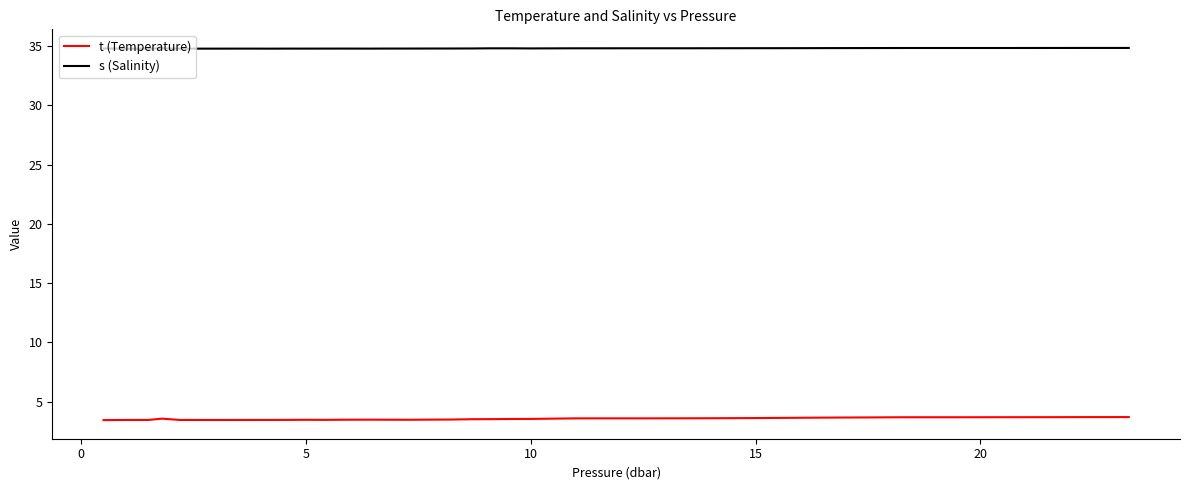

Rank the series by their average value, from highest to lowest.

s (Salinity), t (Temperature)